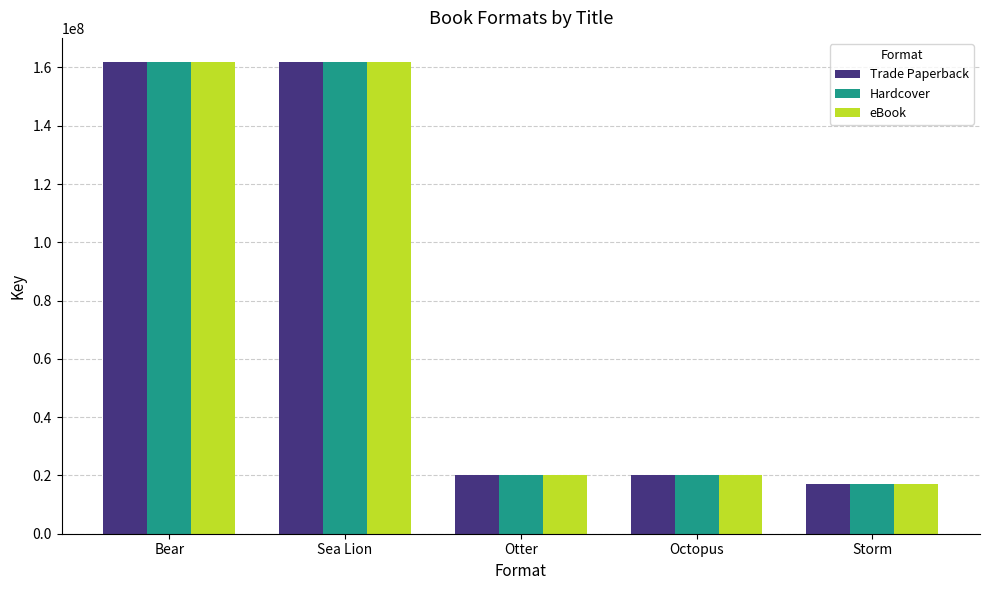

At how many categories does at least one series exceed 55191797?

2